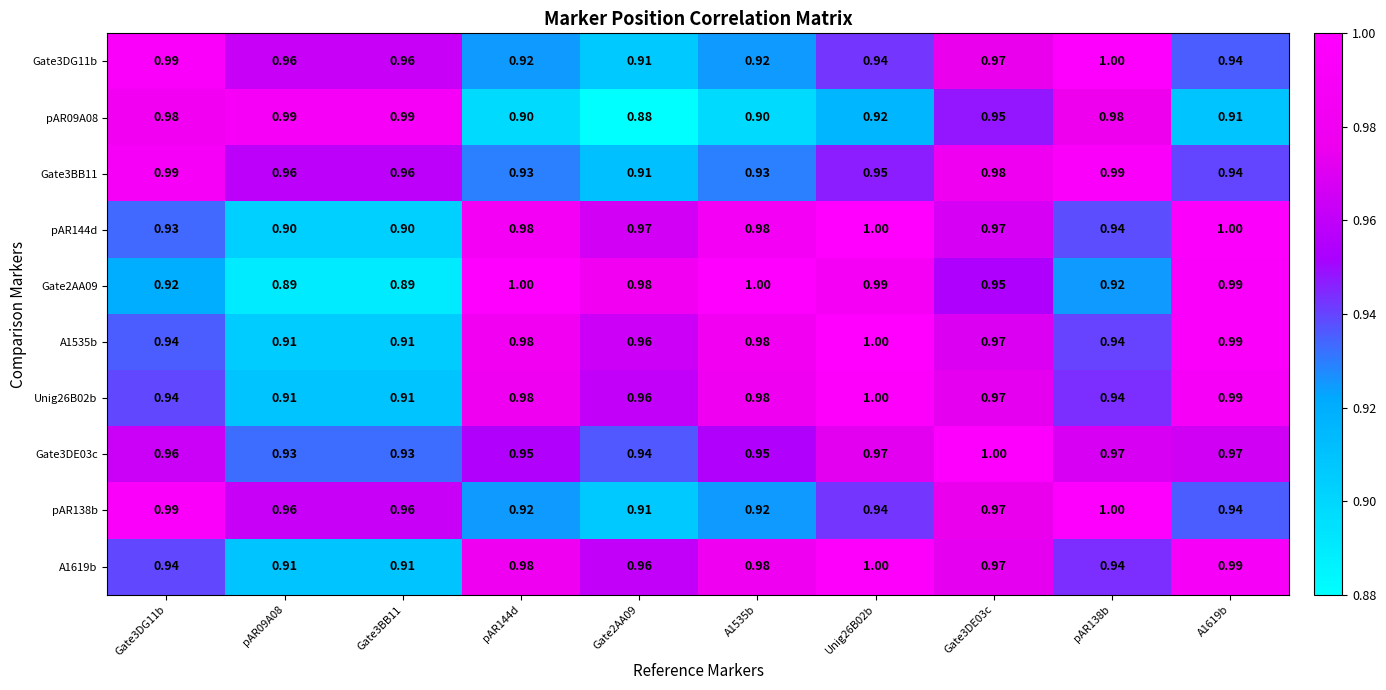

How many series are shown in this chart?

10